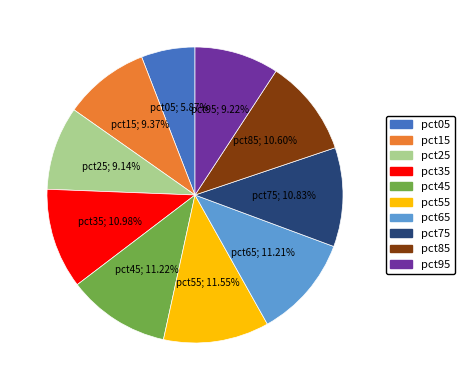

To the nearest percent, what portion does pct55 represent?

12%